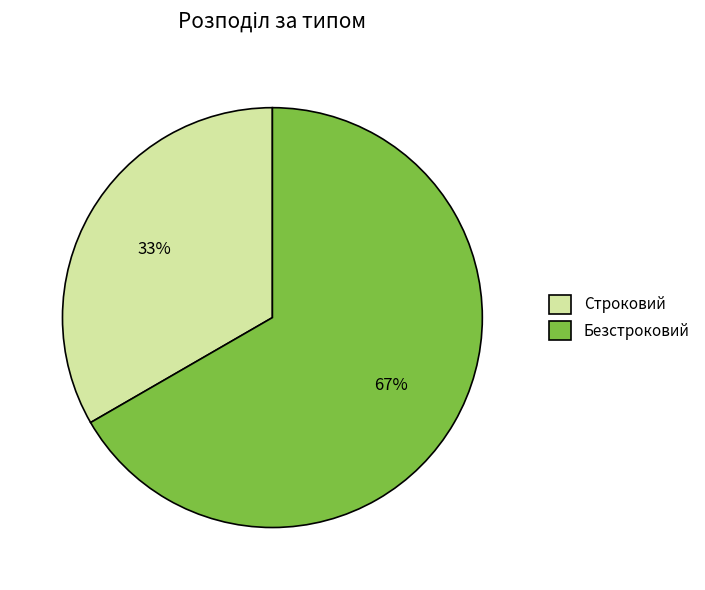

Is Безстроковий the majority of the pie?

Yes